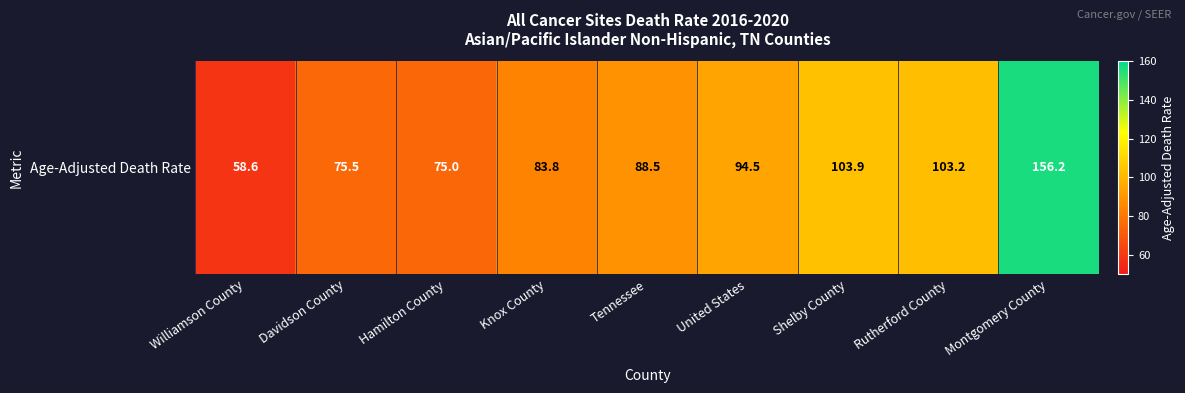

At which label is the value closest to 107?

Shelby County